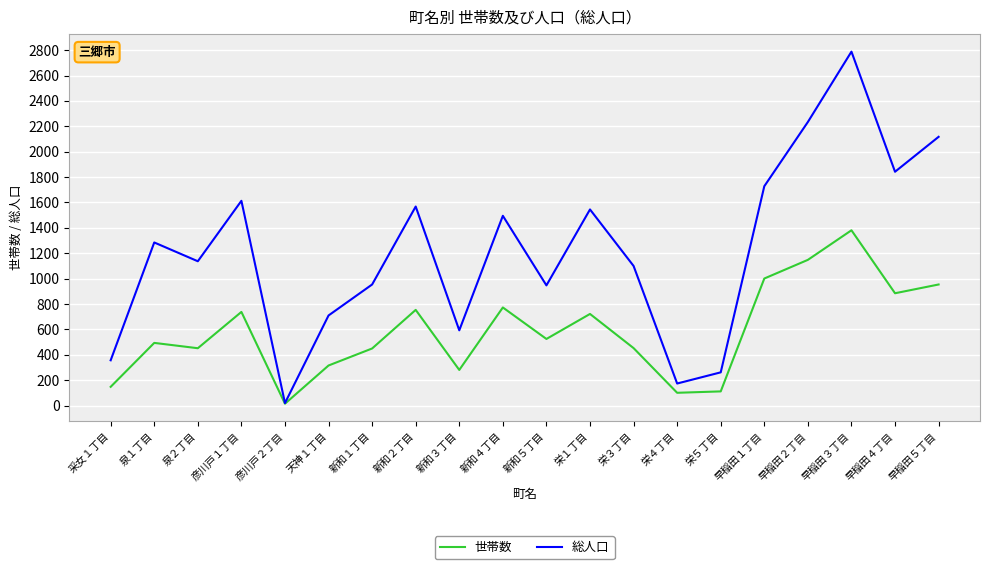

At which label does 総人口 reach its minimum?

彦川戸２丁目